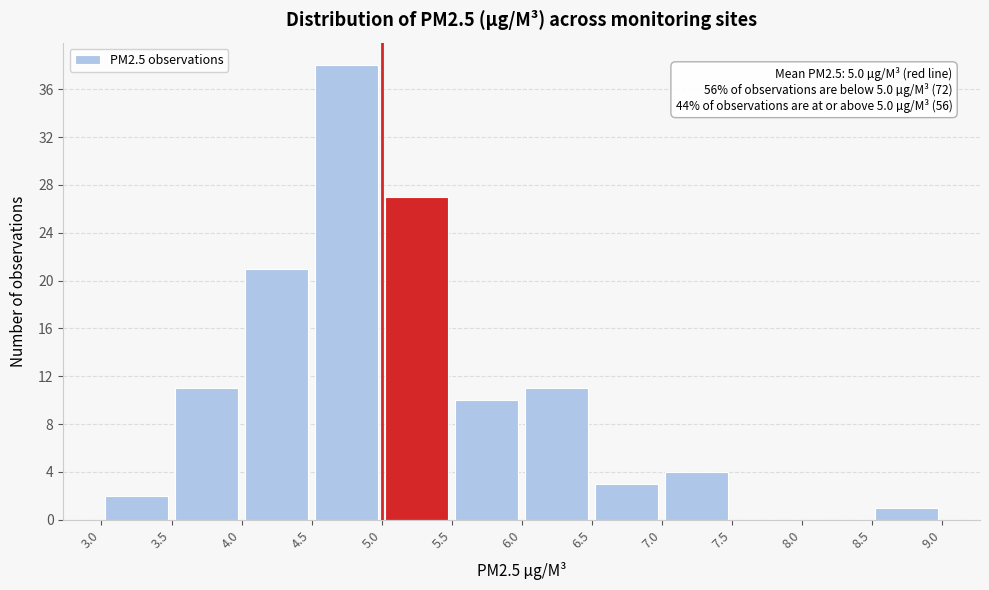

Over which range of the x-axis is the bar tallest?

4.5 to 5.0